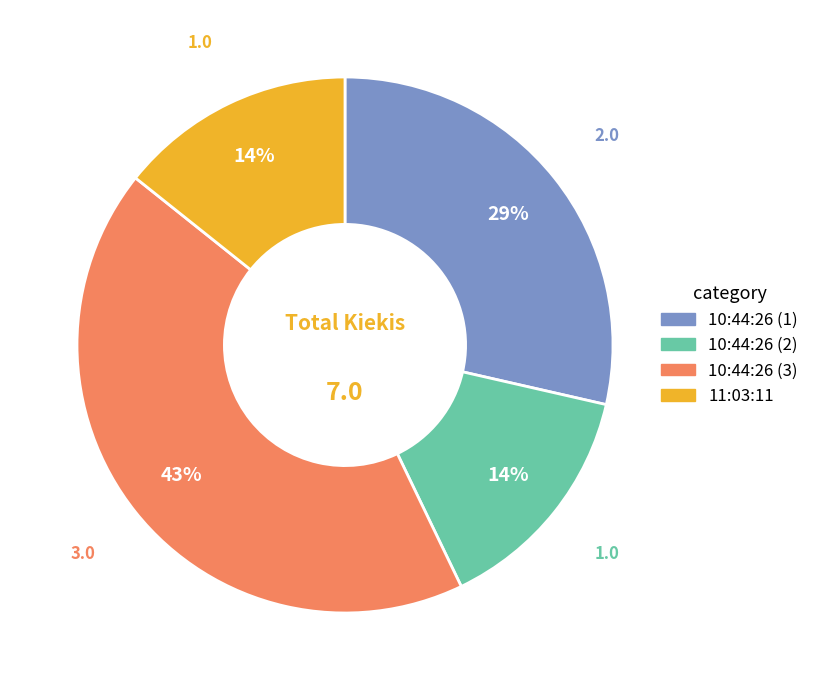

To the nearest percent, what portion does 11:03:11 represent?

14%